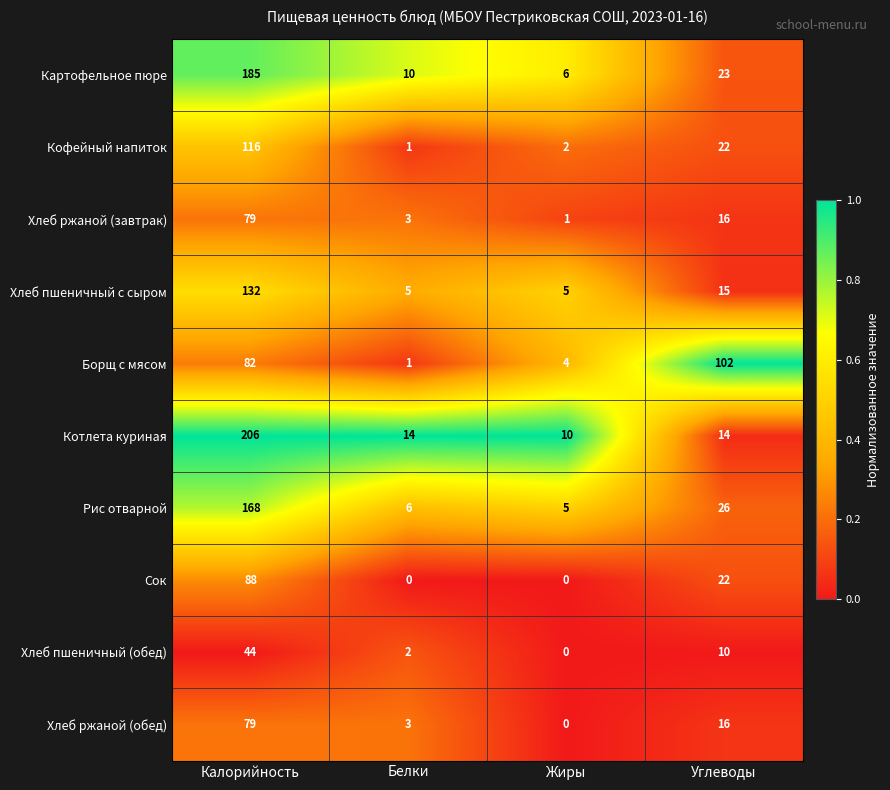

The Котлета куриная series shows 73 at Калорийность. True or false?

False